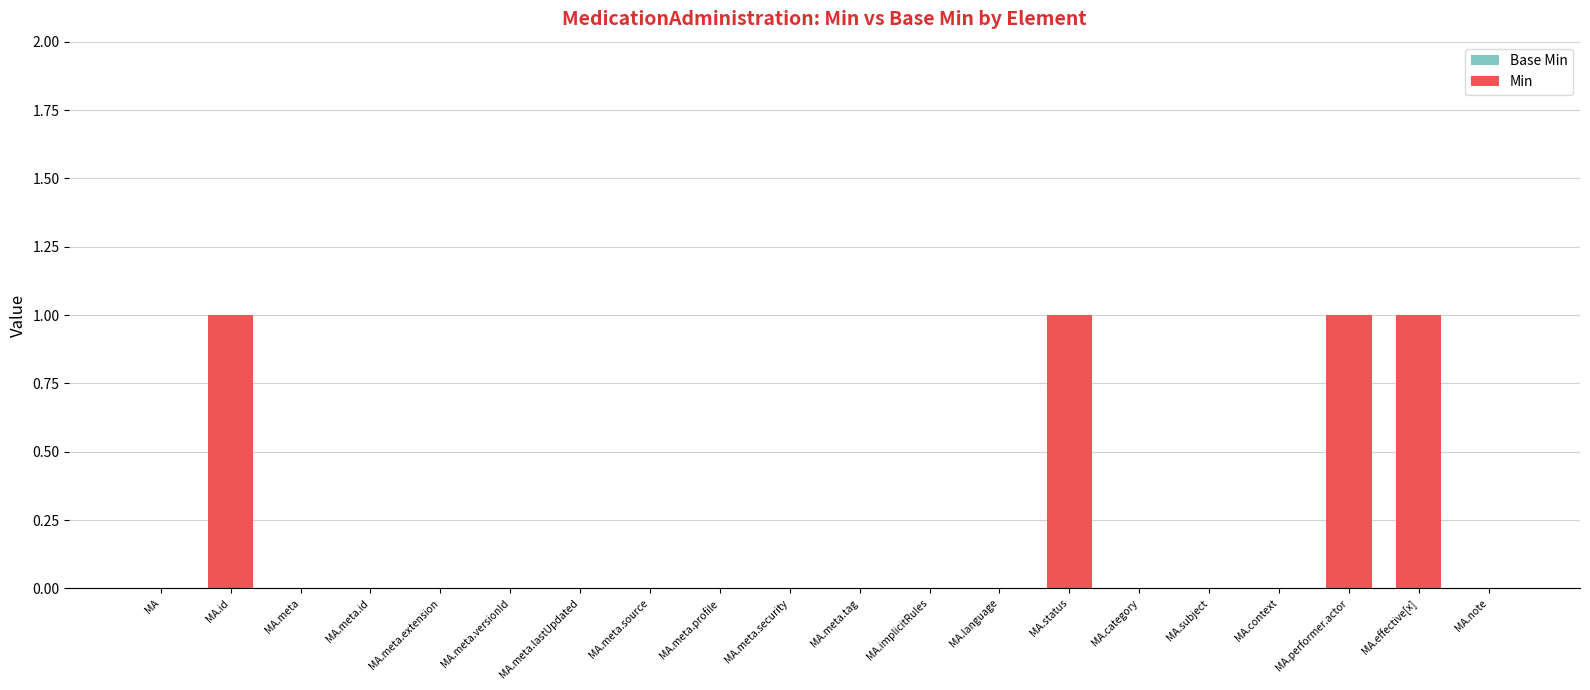

Between MA.meta.source and MA.effective[x], which is larger?

MA.effective[x]